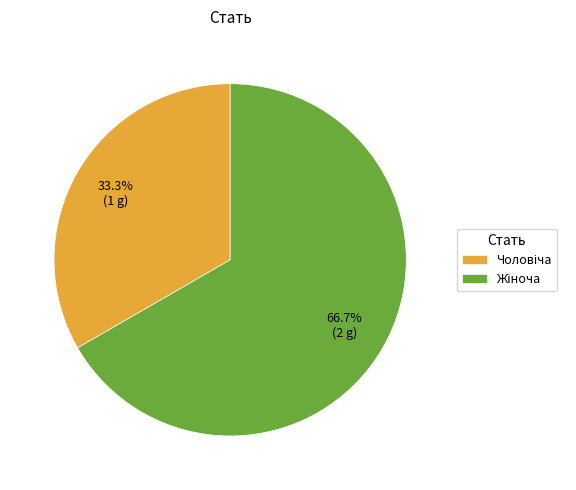

How many segments does this pie chart have?

2